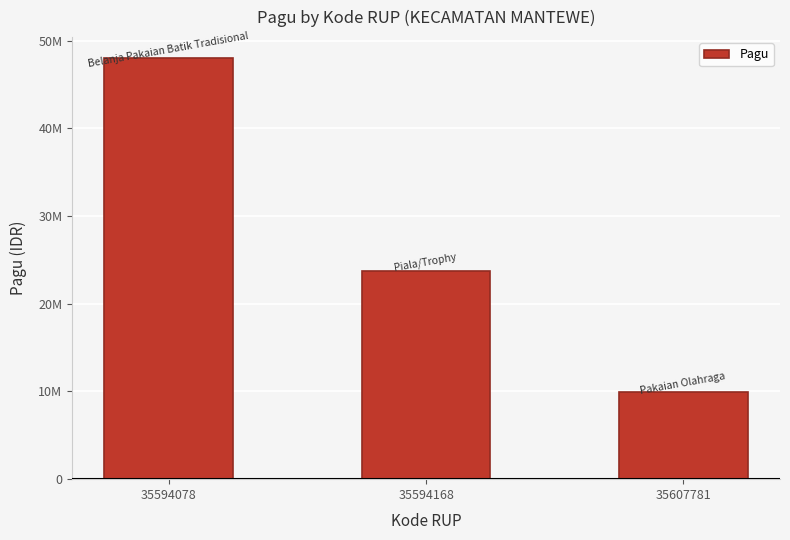

Rank the categories by value from highest to lowest.

35594078, 35594168, 35607781